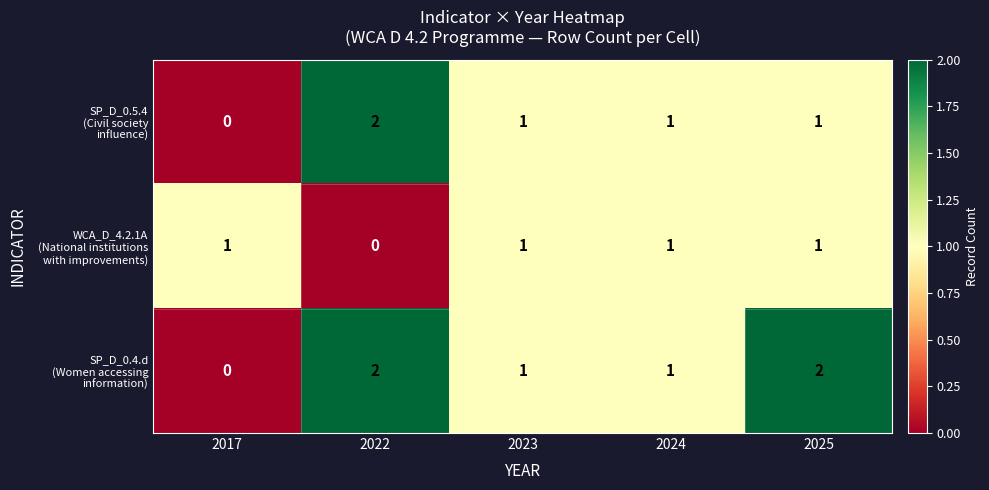

What is the total value across all series at 2025?

4